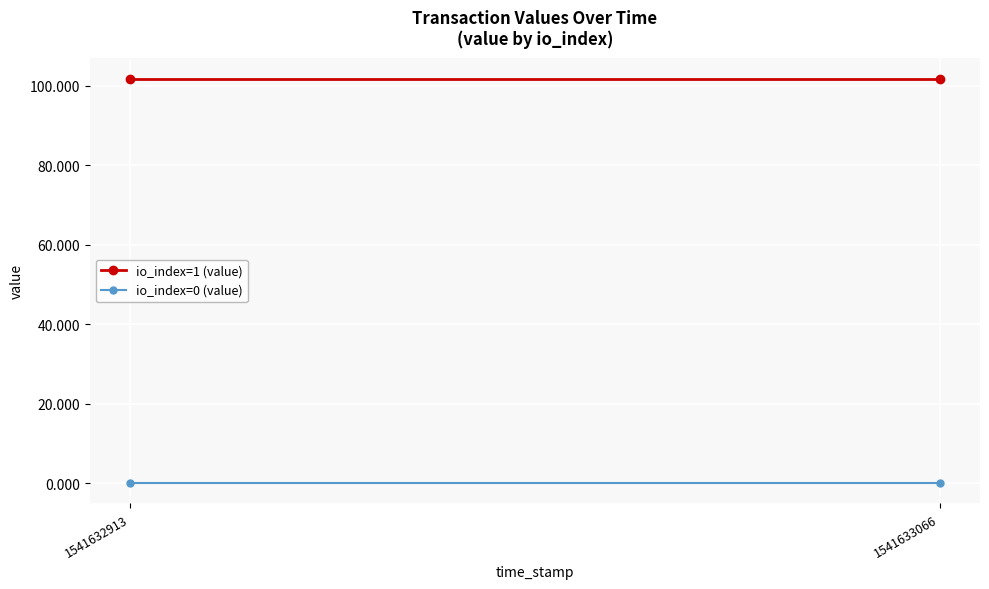

How many lines are shown in the chart?

2